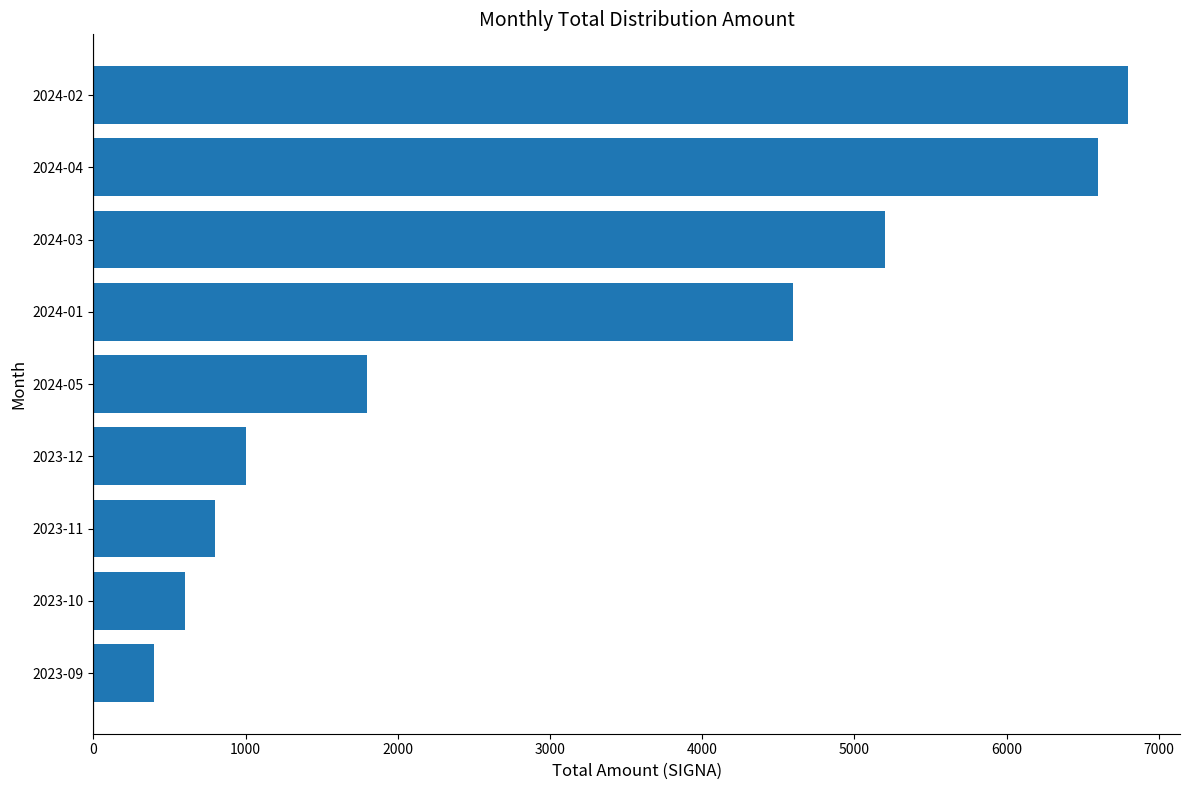

List the labels in order of value, smallest first.

2023-09, 2023-10, 2023-11, 2023-12, 2024-05, 2024-01, 2024-03, 2024-04, 2024-02